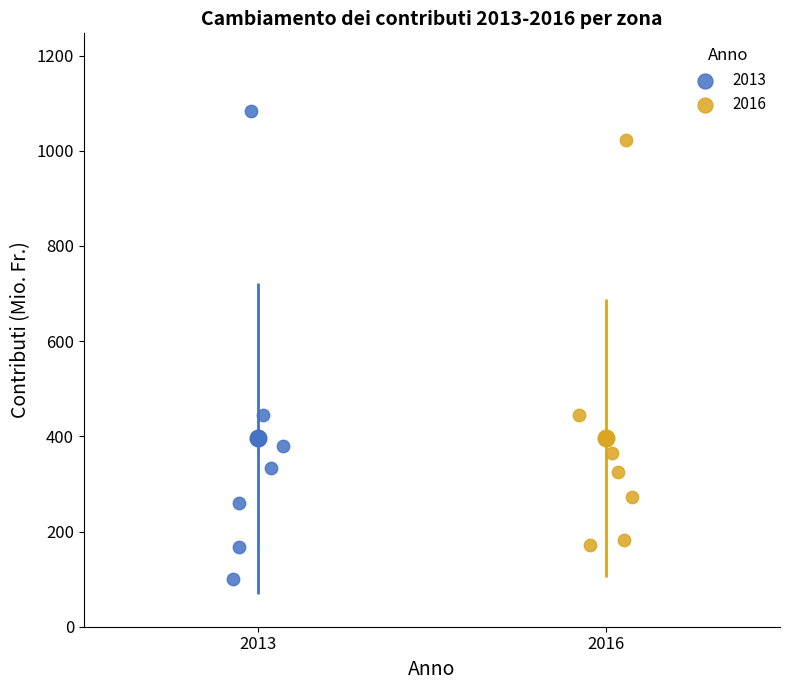

Which series reaches the maximum Y coordinate?

2013